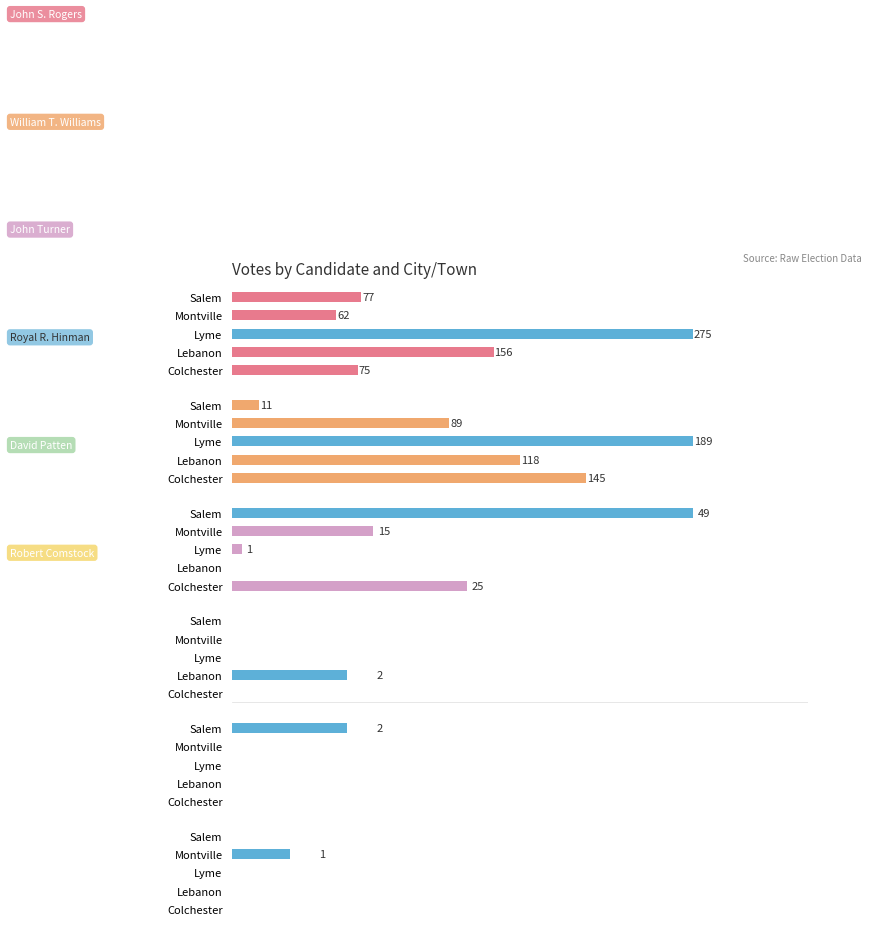

How many William T. Williams values are between 89 and 145?

3